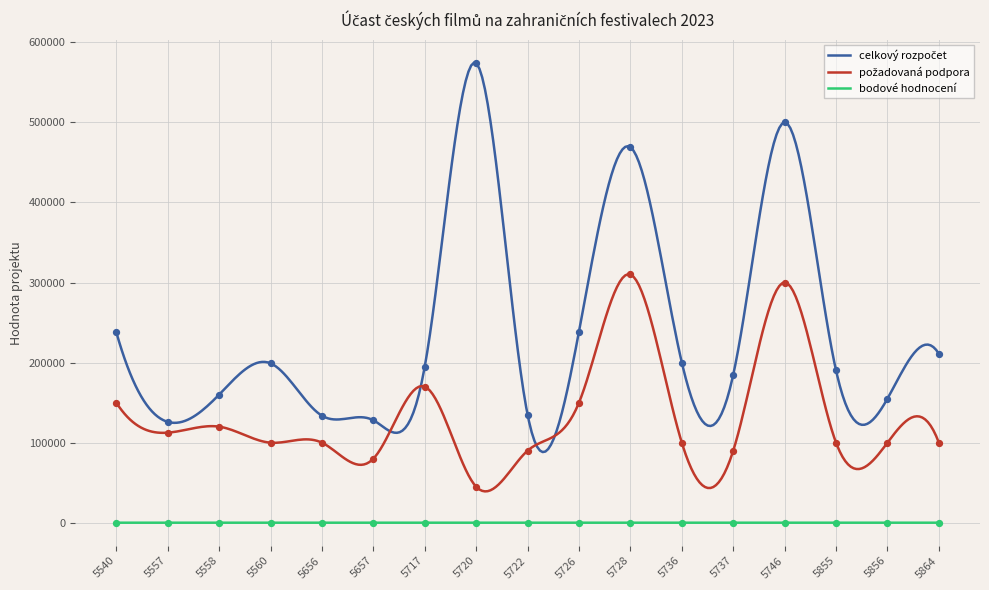

What is the total value across all series at 5855?

290242